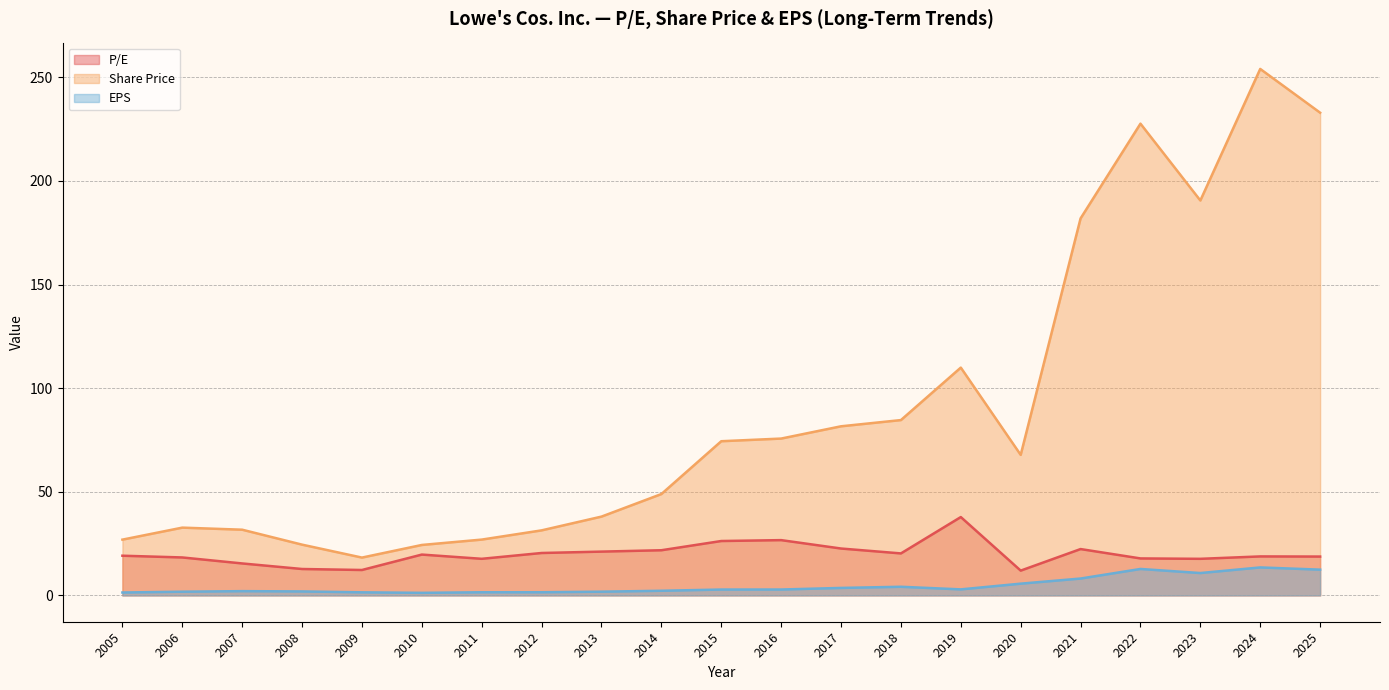

How many lines are shown in the chart?

3